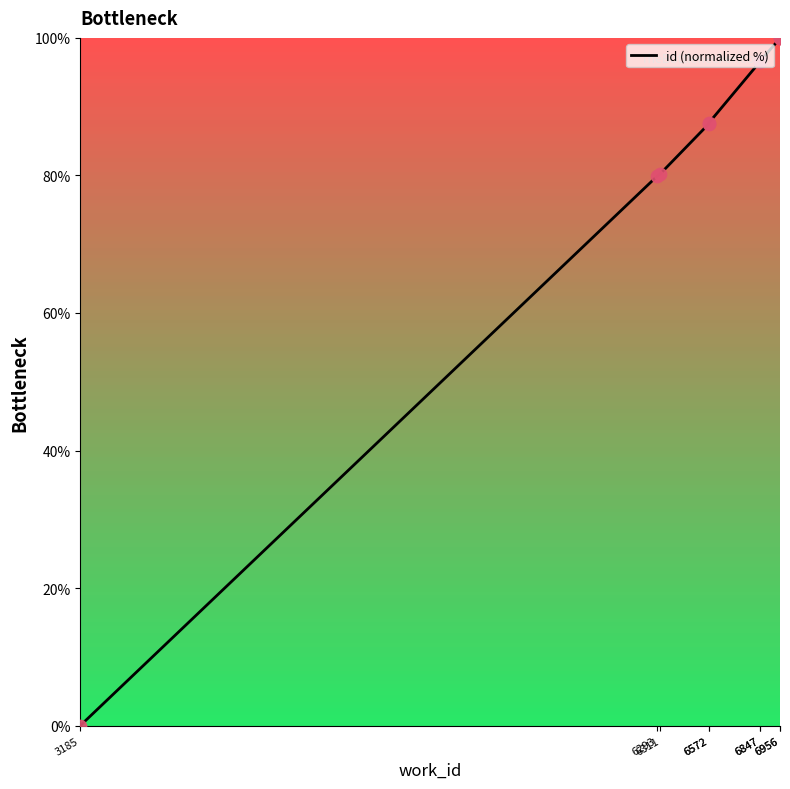

Between 6311 and 6956, which is larger?

6956